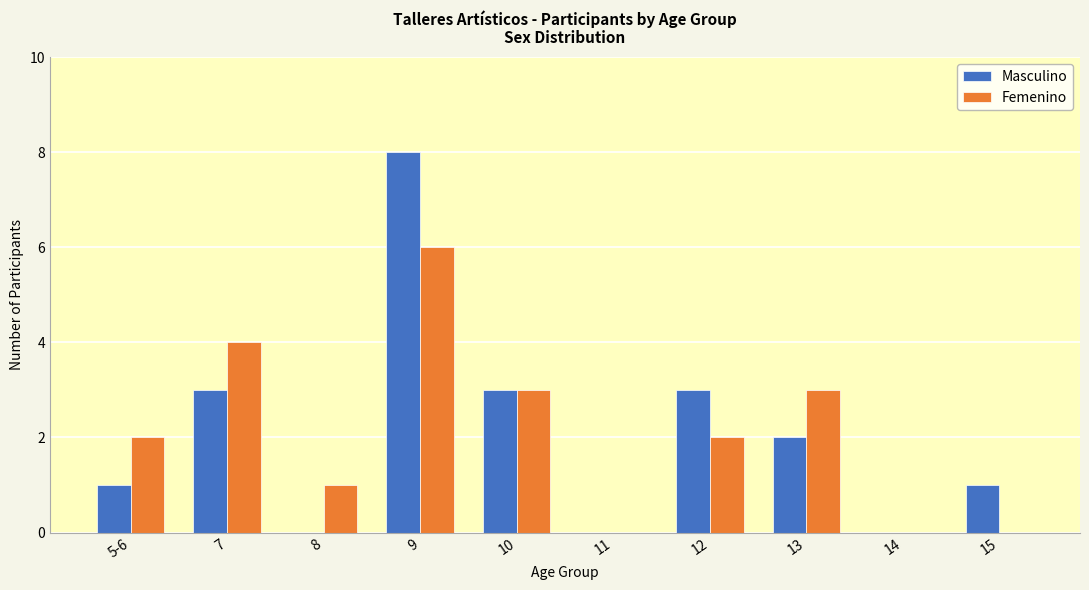

What is the total value across all series at 5-6?

3